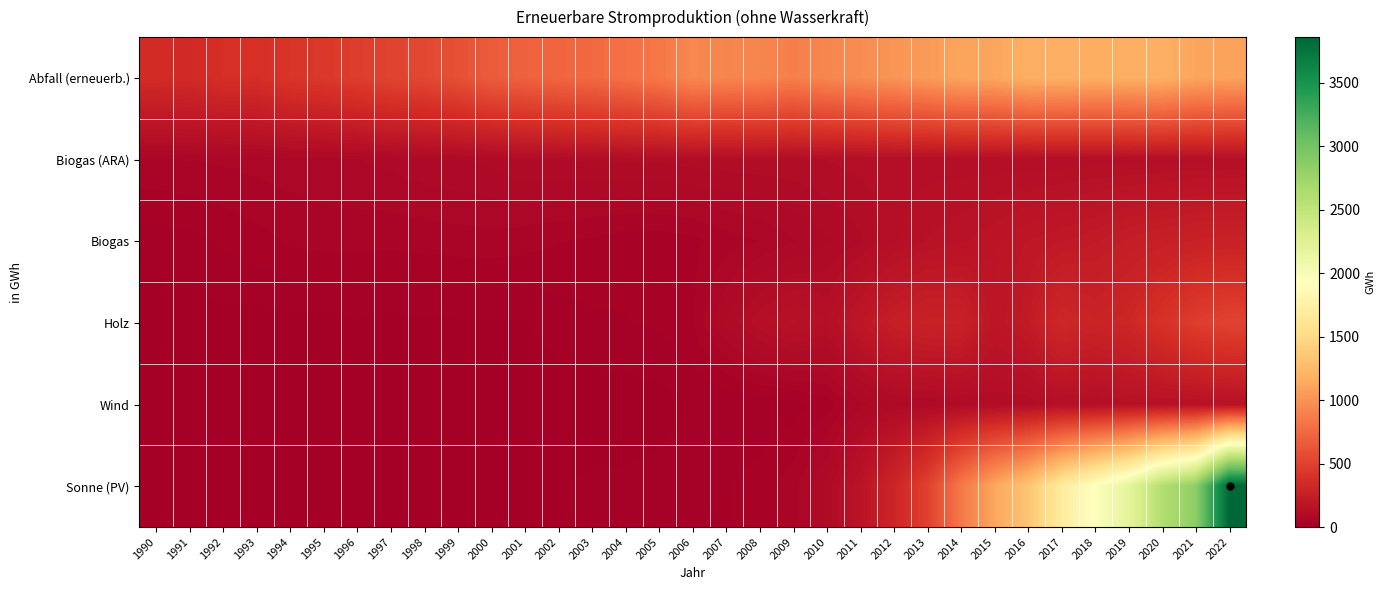

At which category does the chart reach its peak across all series?

2022